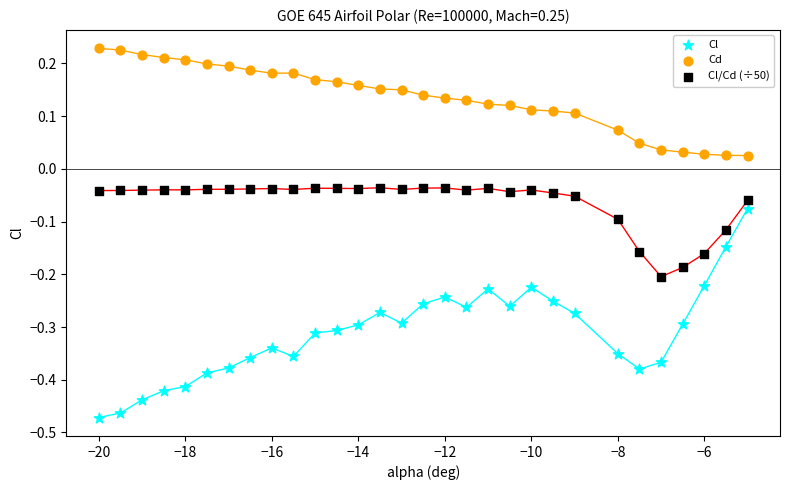

Which series reaches the minimum Y coordinate?

Cl